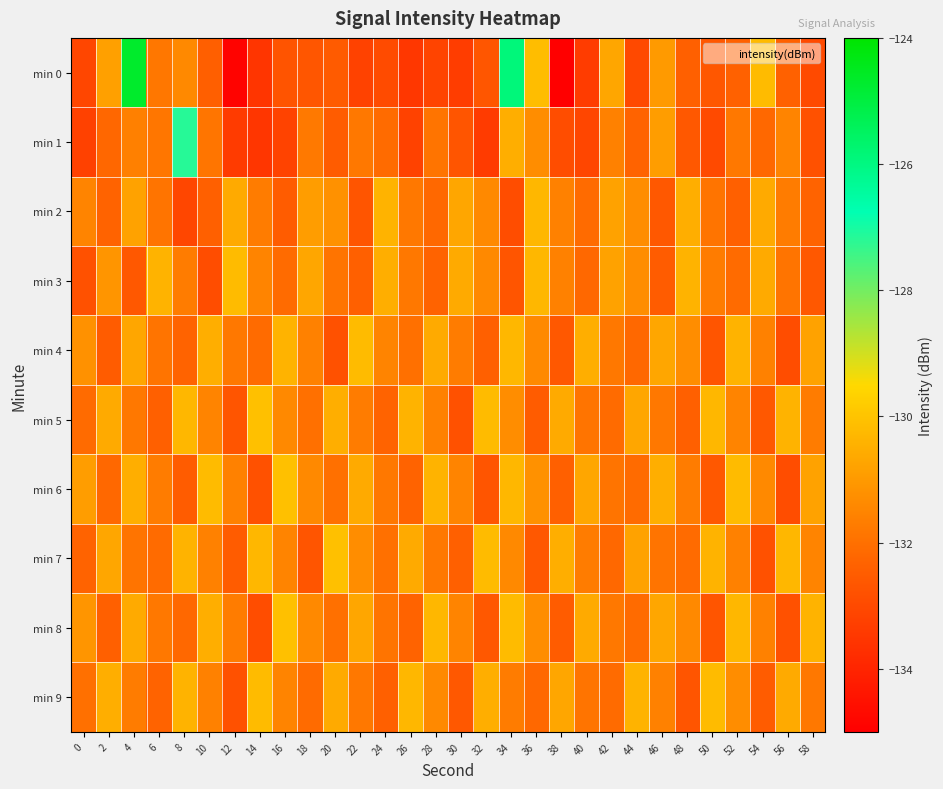

How many distinct data groups are displayed?

10